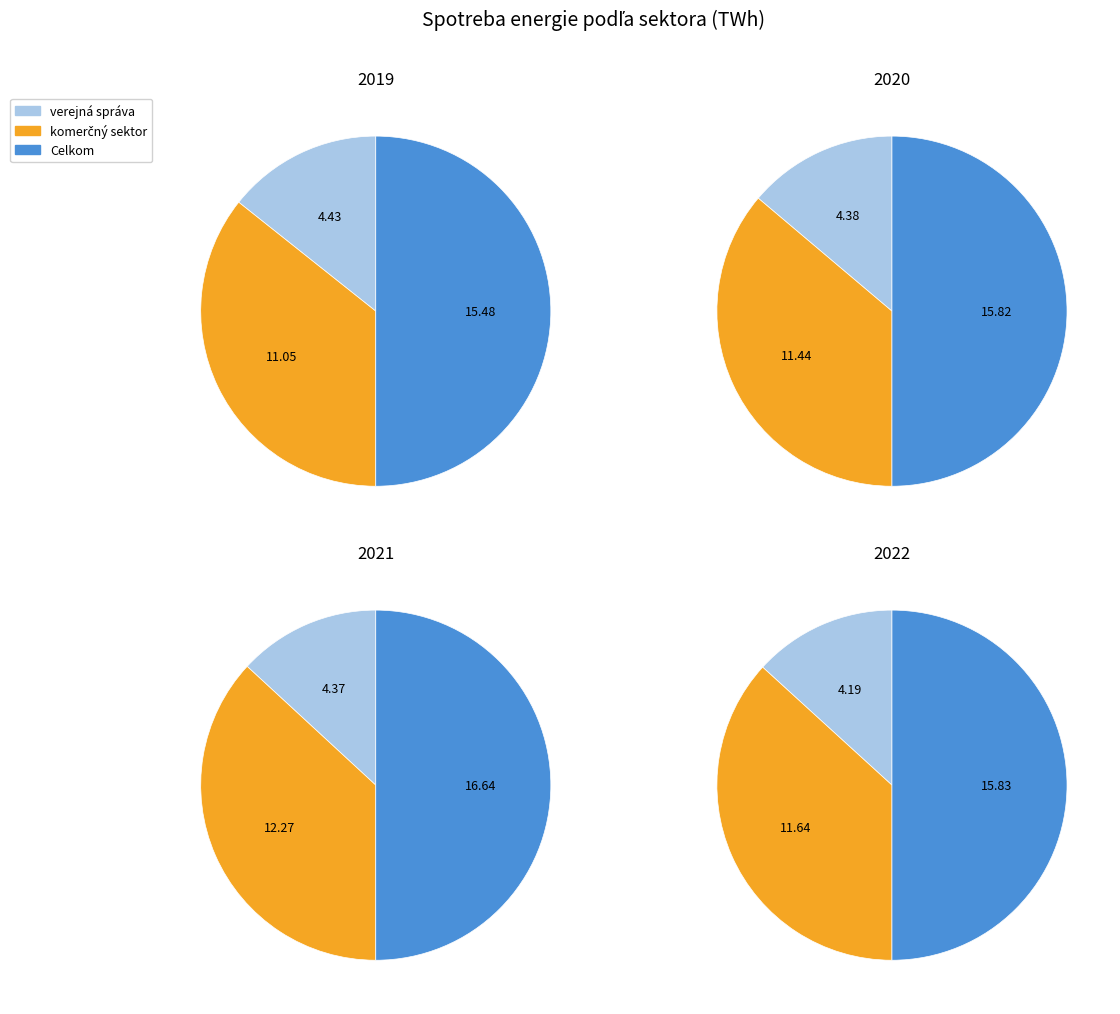

Count the number of slices in the pie.

3